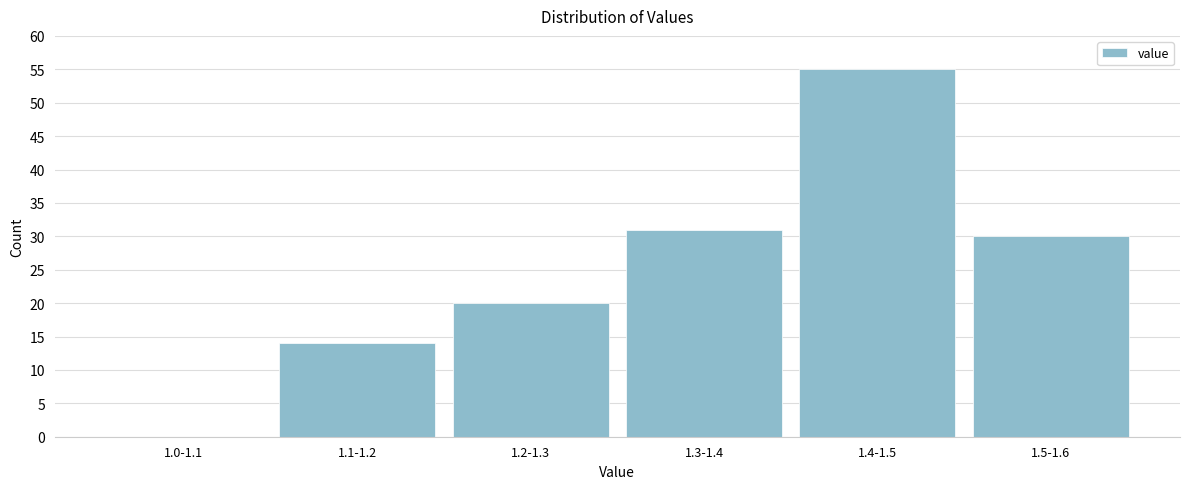

Reading right to left, transcribe all the data shown in this chart.

1.5-1.6=30	1.4-1.5=55	1.3-1.4=31	1.2-1.3=20	1.1-1.2=14	1.0-1.1=0